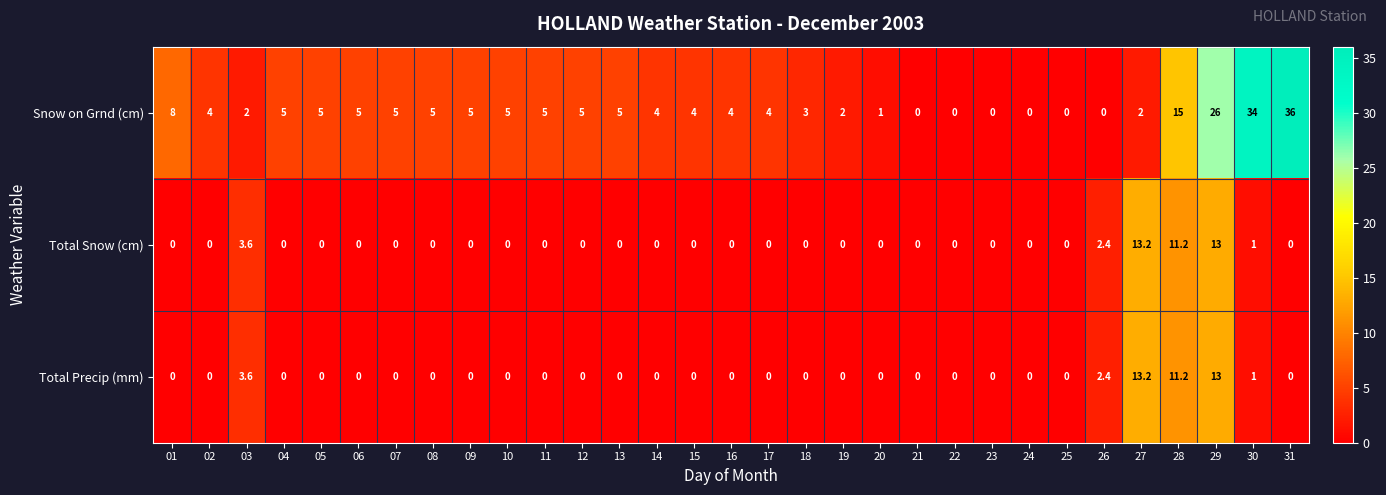

What is the sum of all Total Precip (mm) values?

44.4